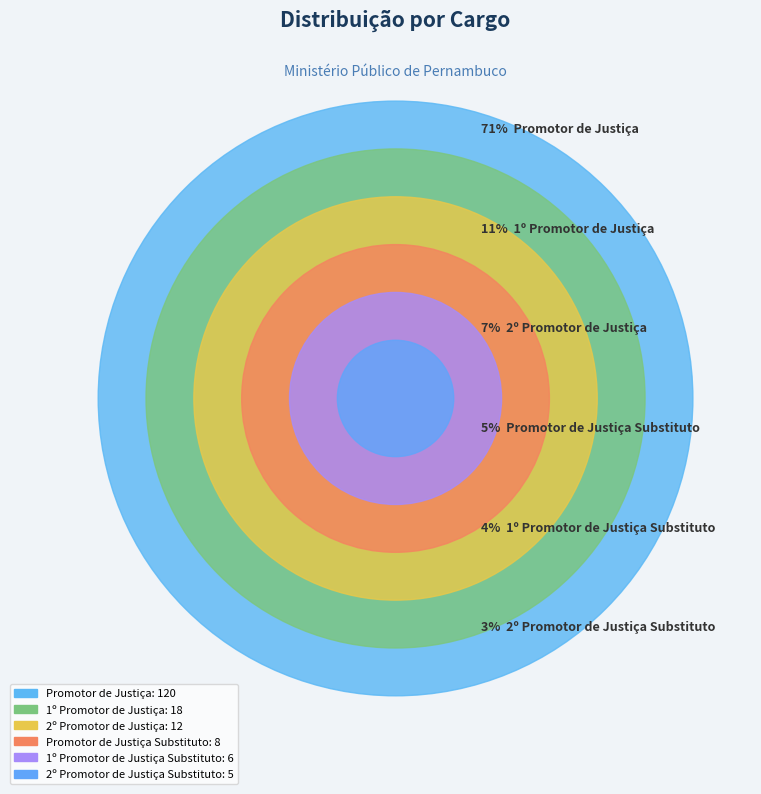

How much of the chart is everything except 1º Promotor de Justiça?

89.3%